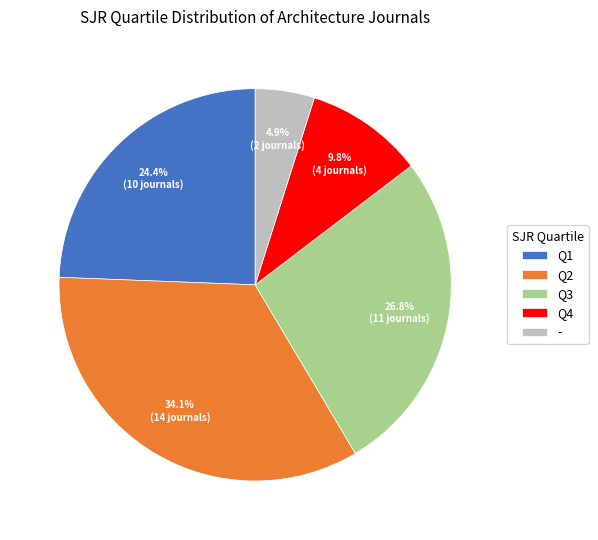

What is the smallest slice in the pie chart?

-